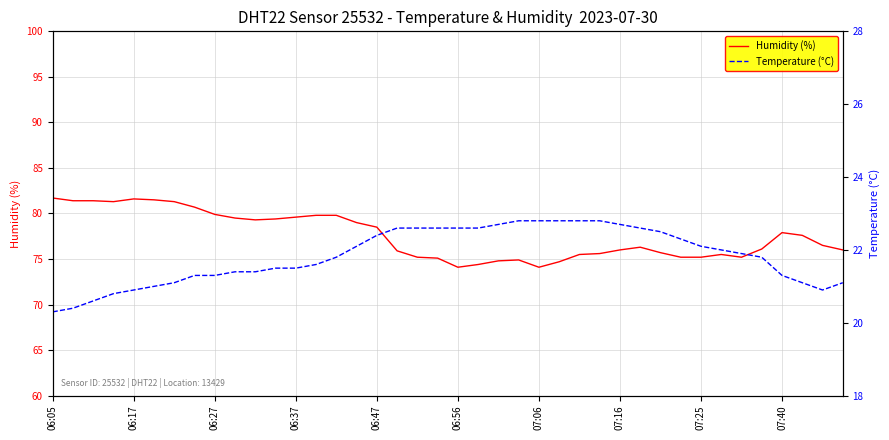

The value of Humidity (%) at 06:47 is 35.6. True or false?

False